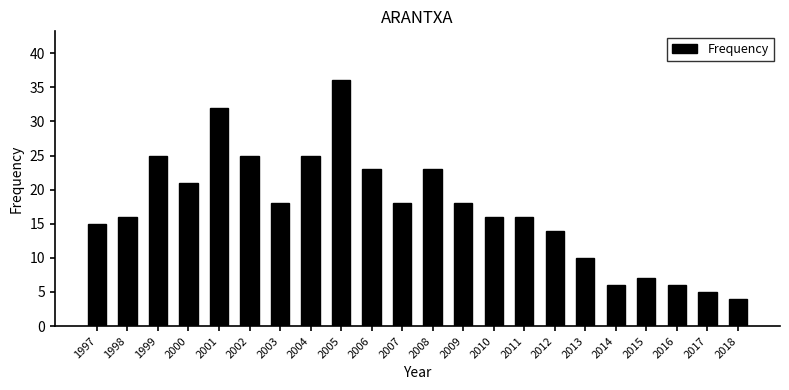

Is it true that the value at 2018 is 4?

True